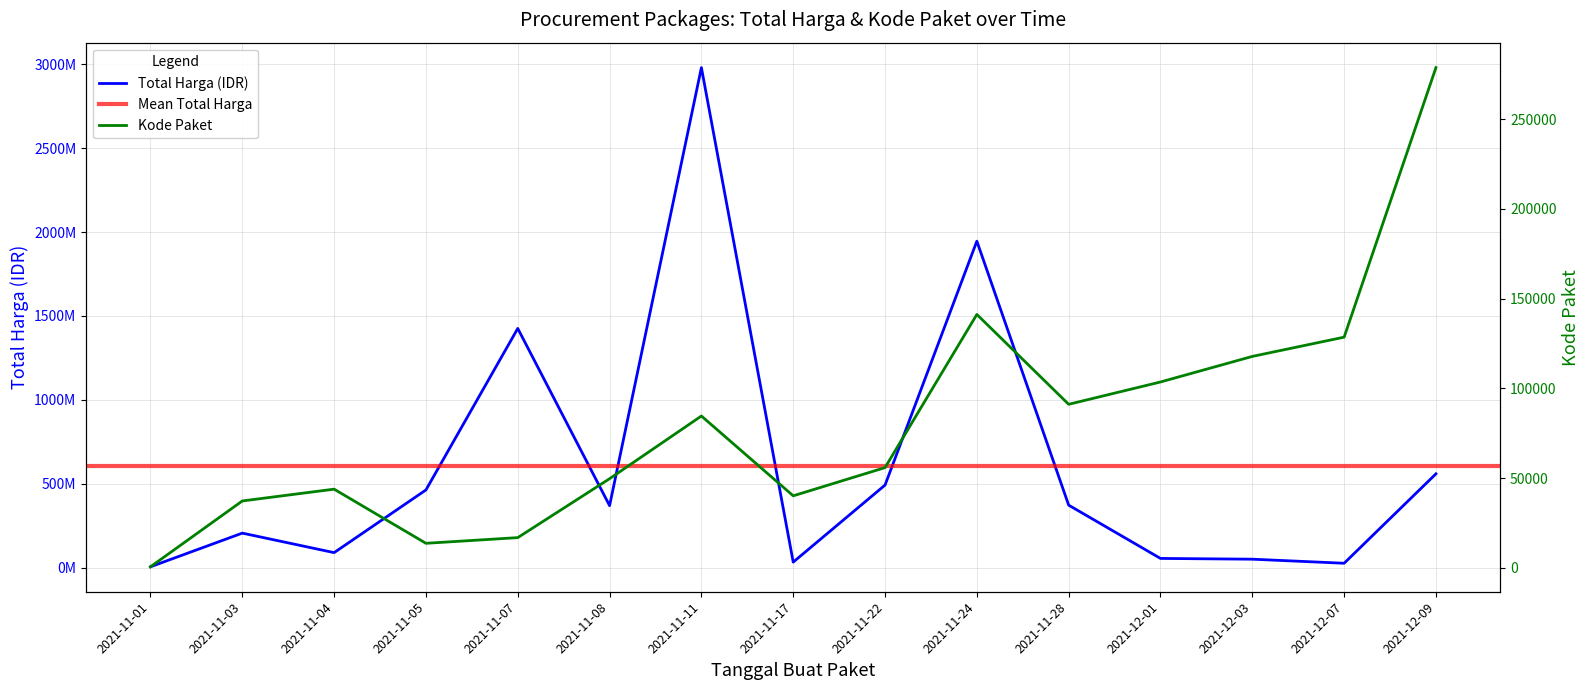

What is the difference between the highest and lowest values at 2021-12-01?

56049259